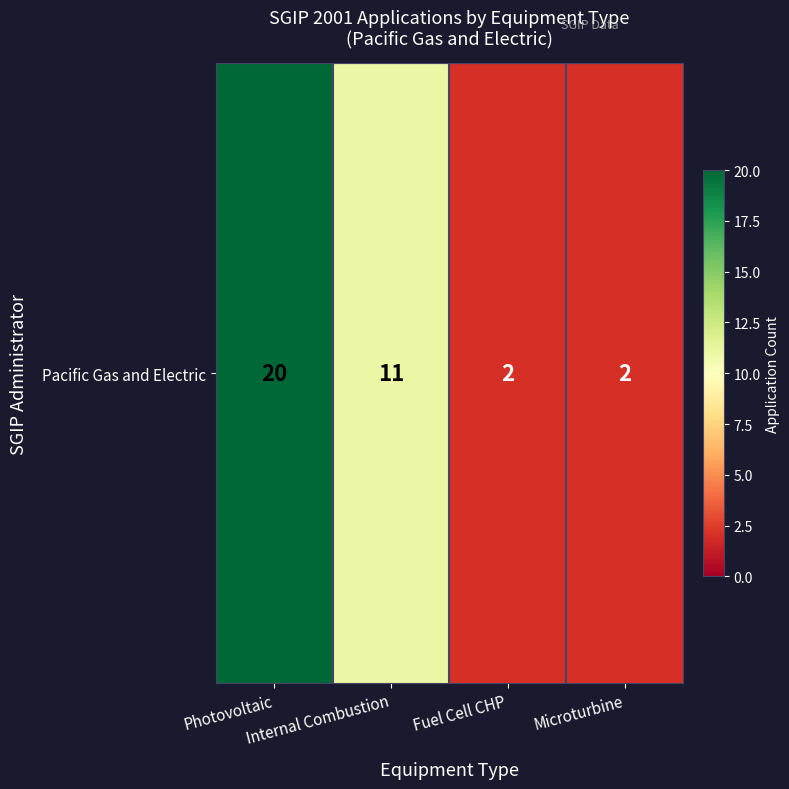

Which category has the lowest value across all series?

Fuel Cell CHP